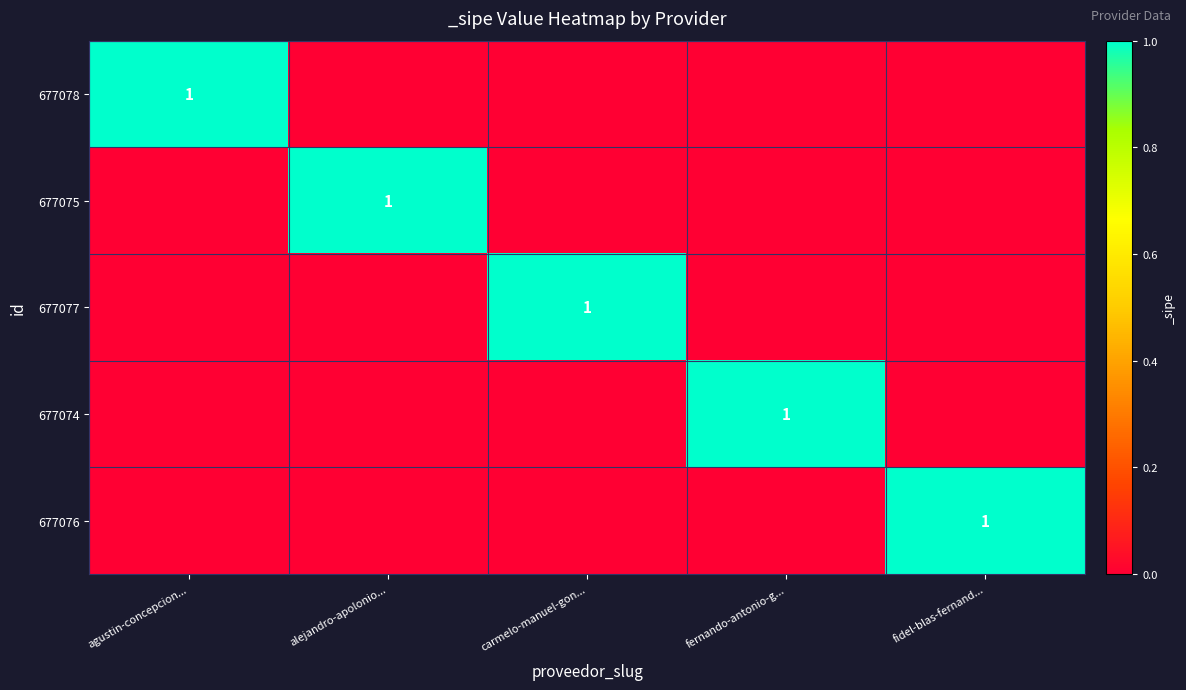

The 677075 series shows 2 at alejandro-apolonio.... True or false?

False